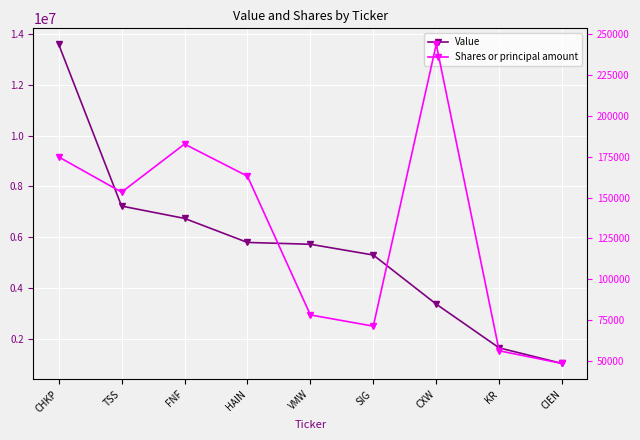

True or false: Value and Shares or principal amount intersect in this chart.

False